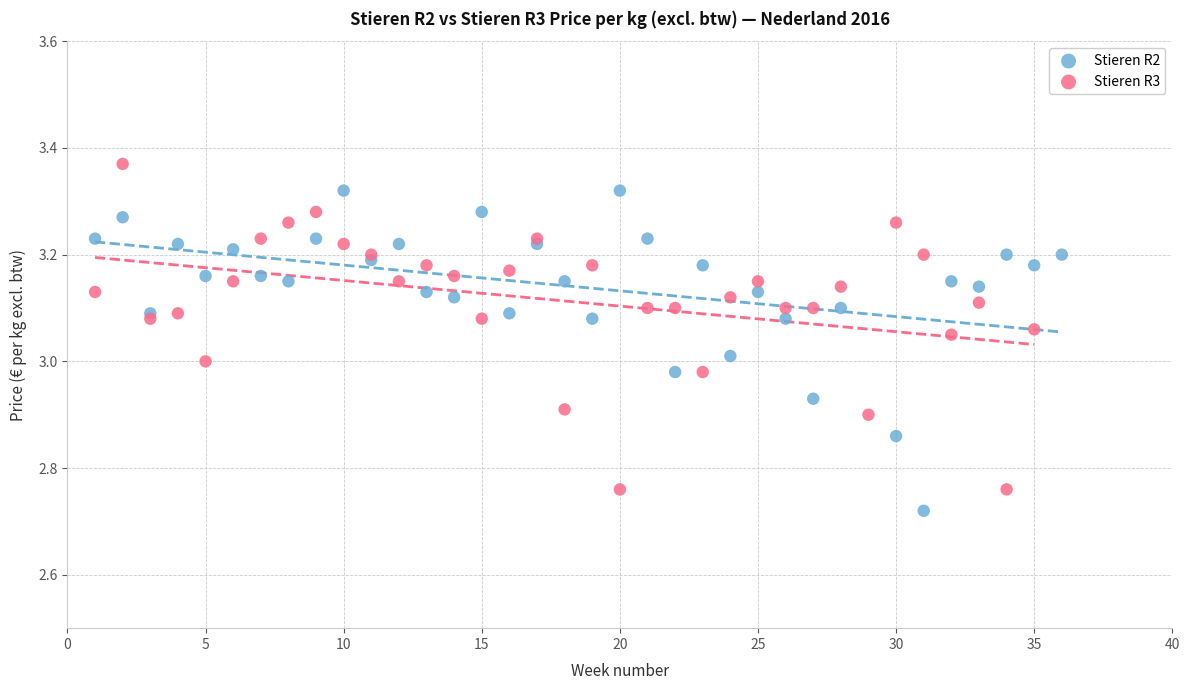

Which series contains the highest Y value?

Stieren R3